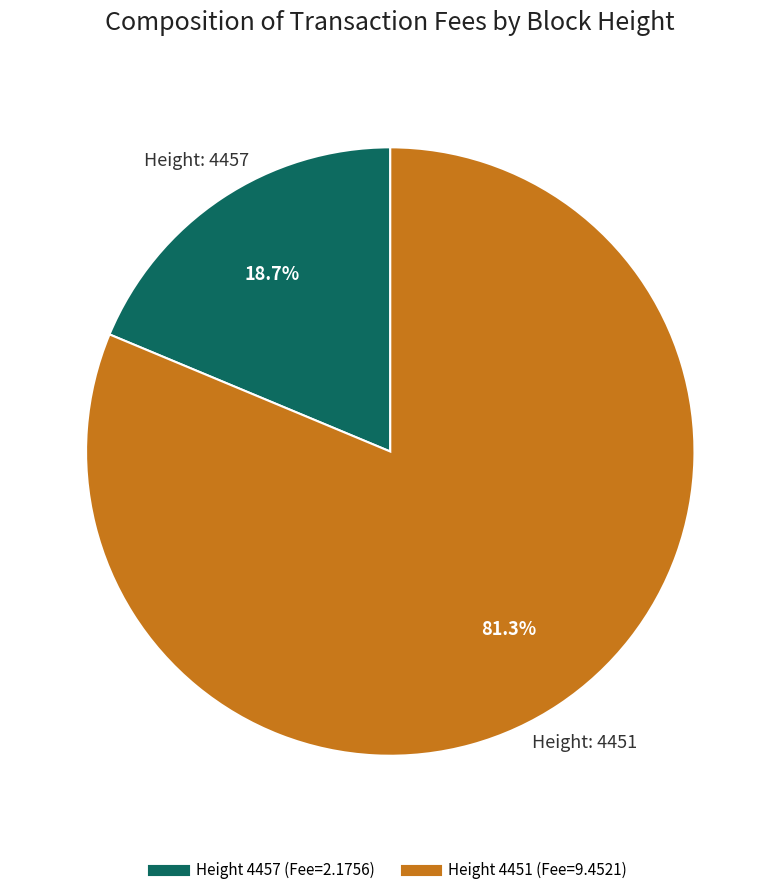

Is there a majority slice in this chart?

Yes